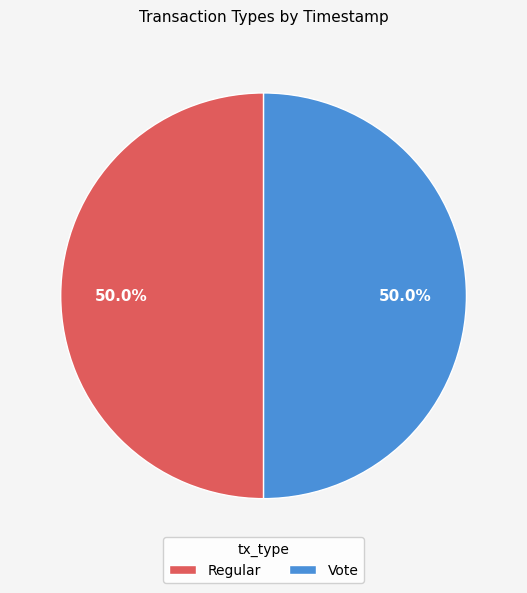

True or false: Regular accounts for 50% of the total.

True